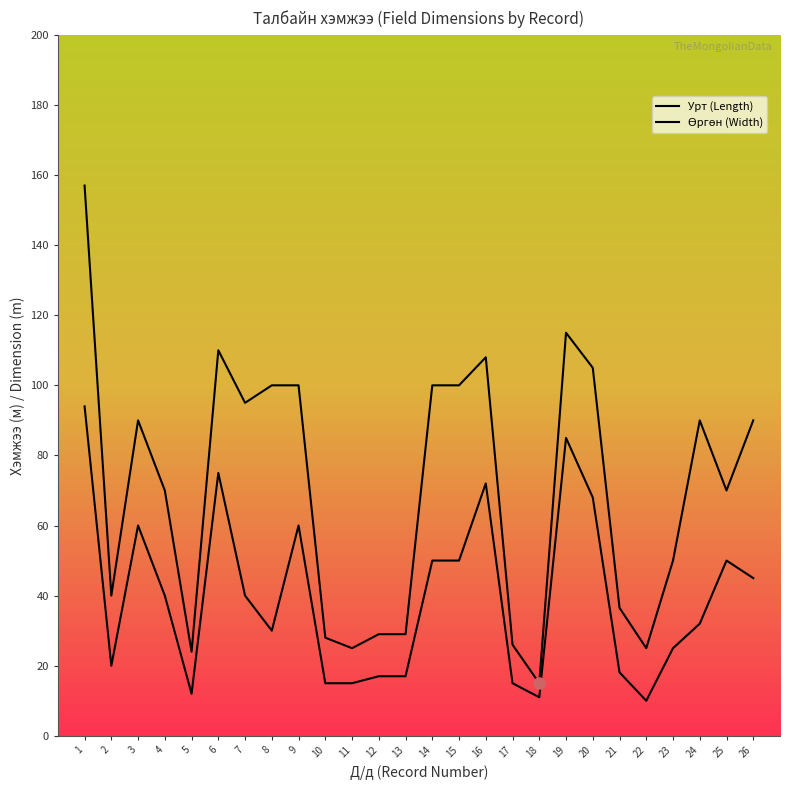

How many lines are shown in the chart?

2